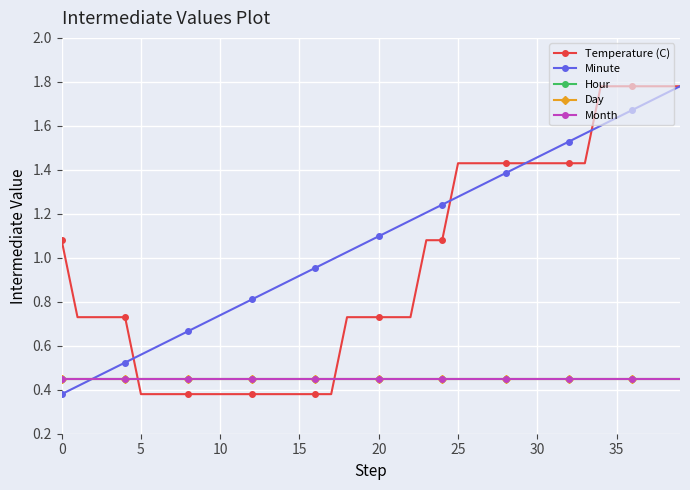

True or false: Month has more than 2 points higher than both neighbors.

False